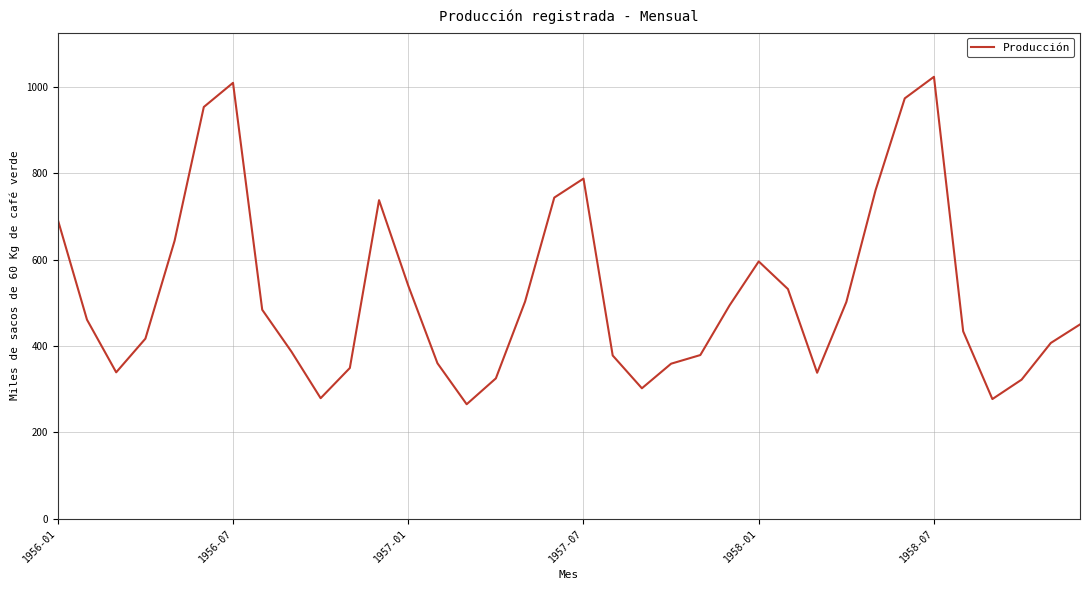

How many categories are shown in the chart?

36